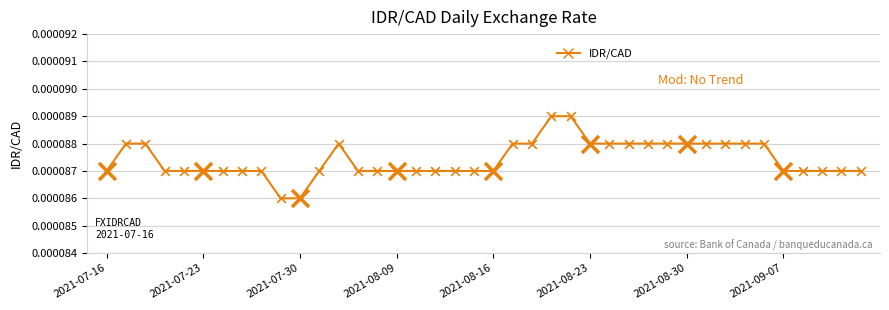

Between 9 and 2021-08-30, which is larger?

2021-08-30